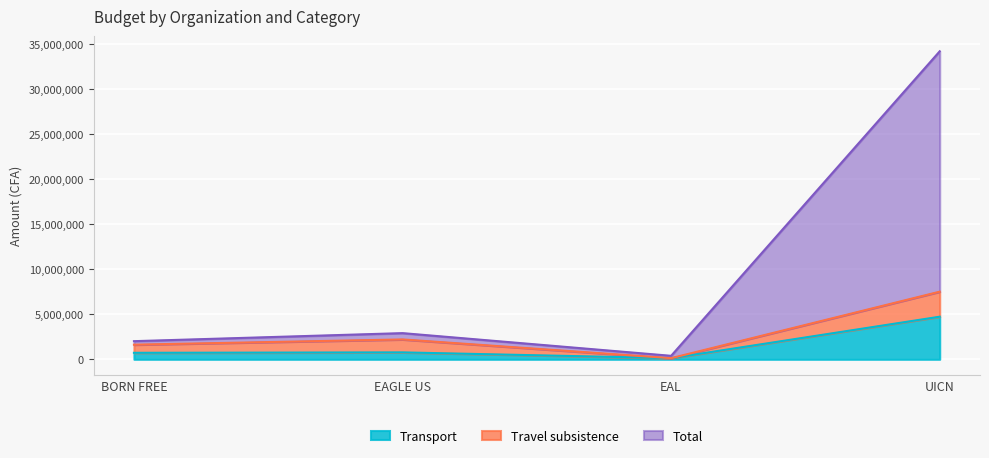

What are all the series names shown in the legend?

Transport, Travel subsistence, Total